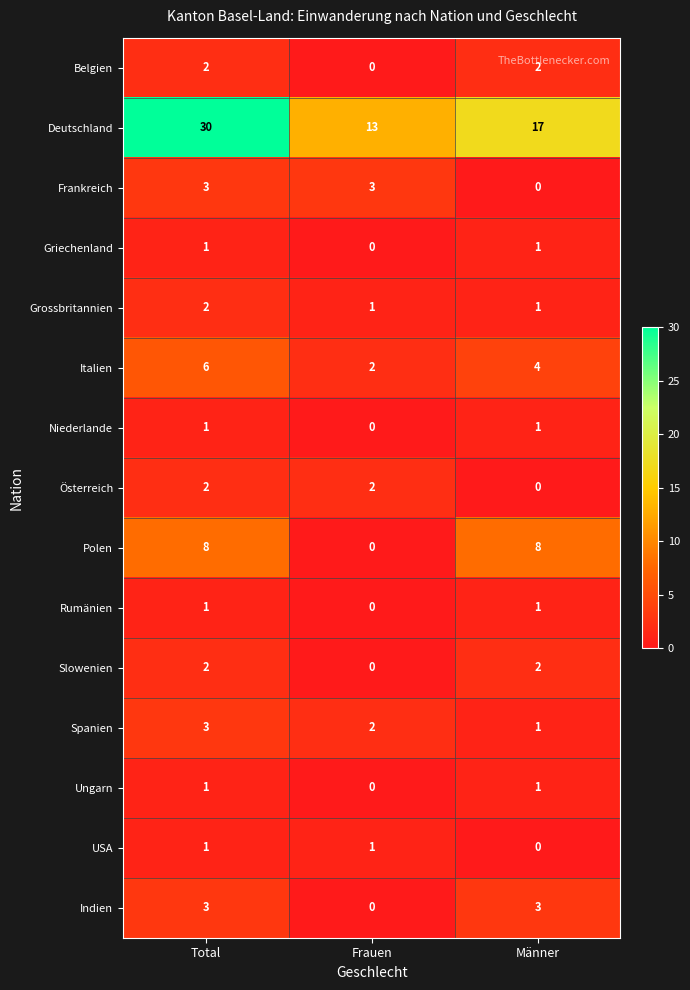

At how many categories does at least one series exceed 2?

3